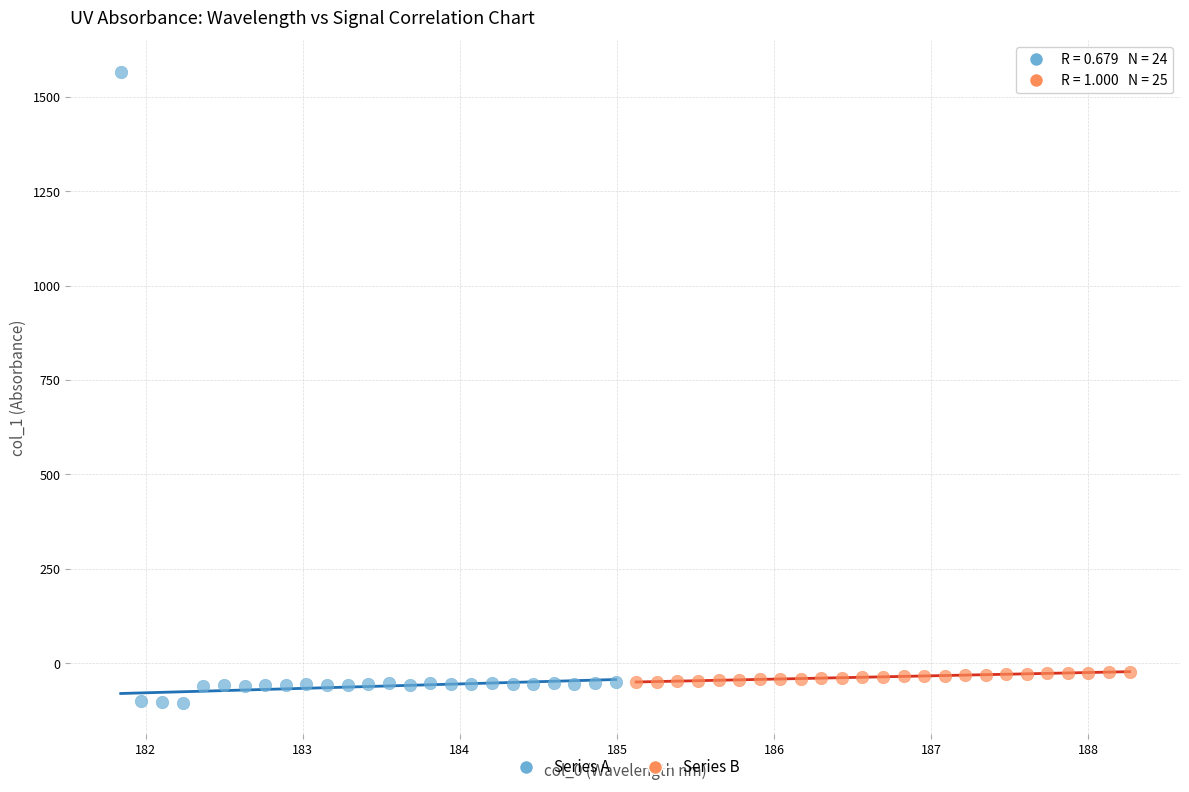

Which series has the widest spread of Y values?

Series A